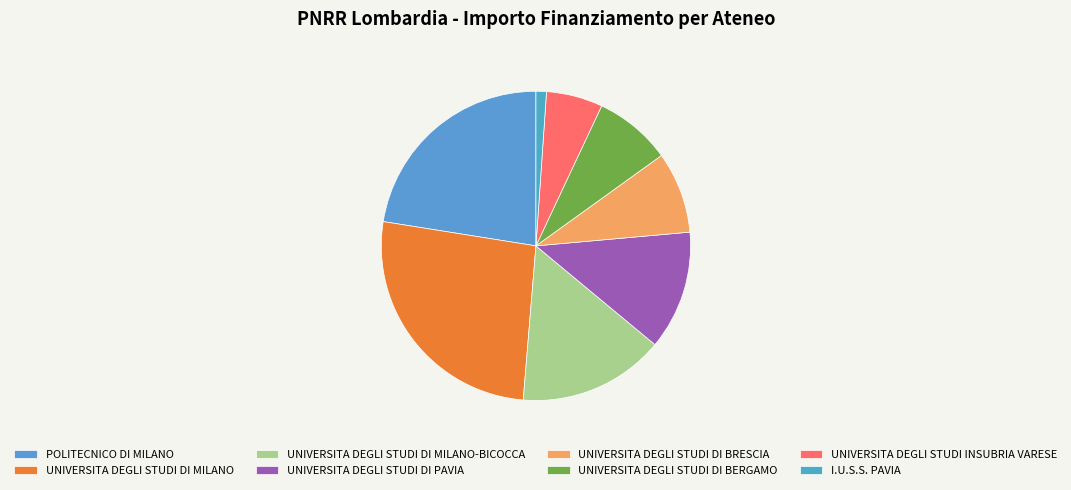

How much of the chart is everything except UNIVERSITA DEGLI STUDI DI BRESCIA?

91.5%